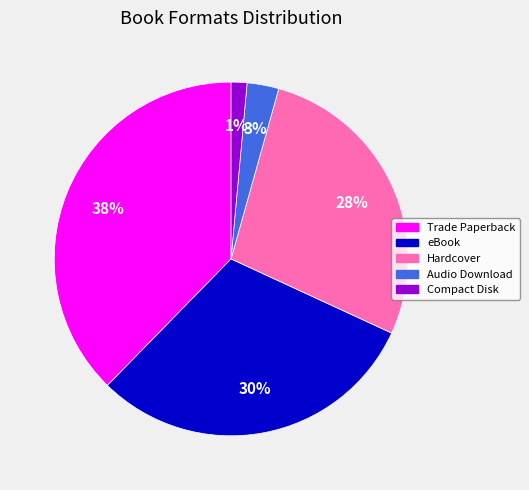

How many slices are in this pie chart?

5